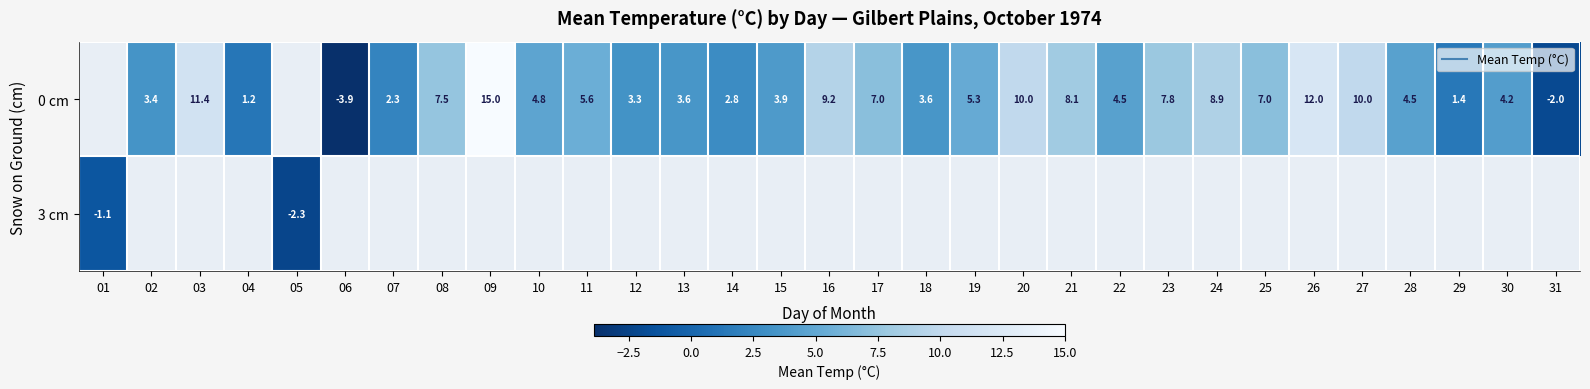

What is the difference between the 0 cm values at 06 and 23?

11.7